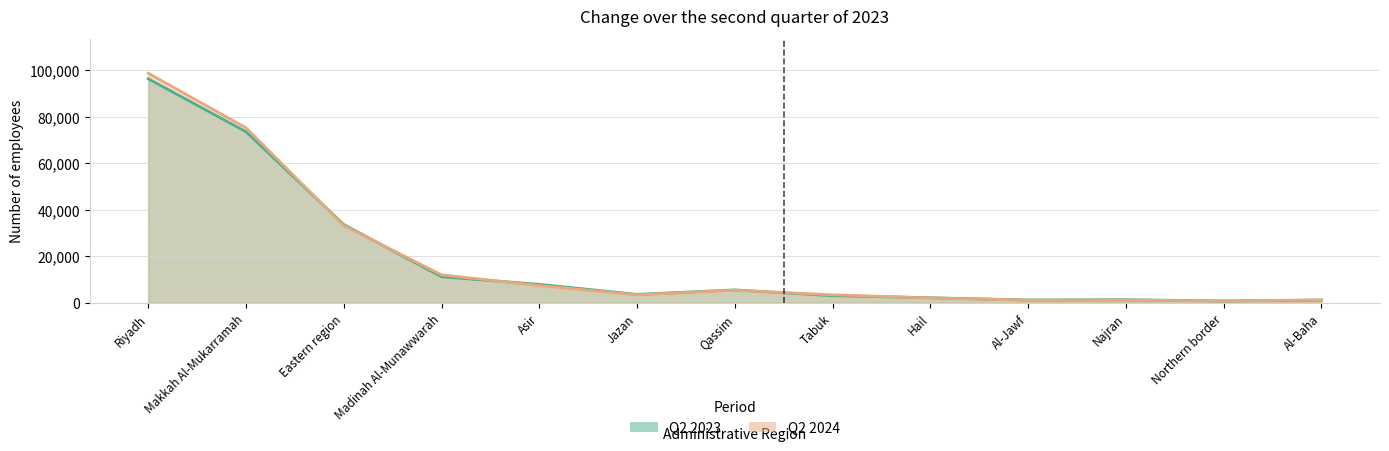

Reading right to left, what are all the values shown in this chart?

Q2 2023: Al-Baha=1205	Northern border=833	Najran=1376	Al-Jawf=1259	Hail=2222	Tabuk=3097	Qassim=5596	Jazan=3675	Asir=7981	Madinah Al-Munawwarah=11240	Eastern region=33691	Makkah Al-Mukarramah=73582	Riyadh=96356
Q2 2024: Al-Baha=1271	Northern border=878	Najran=1205	Al-Jawf=1203	Hail=2137	Tabuk=3483	Qassim=5460	Jazan=3482	Asir=7469	Madinah Al-Munawwarah=12069	Eastern region=33253	Makkah Al-Mukarramah=75248	Riyadh=98747